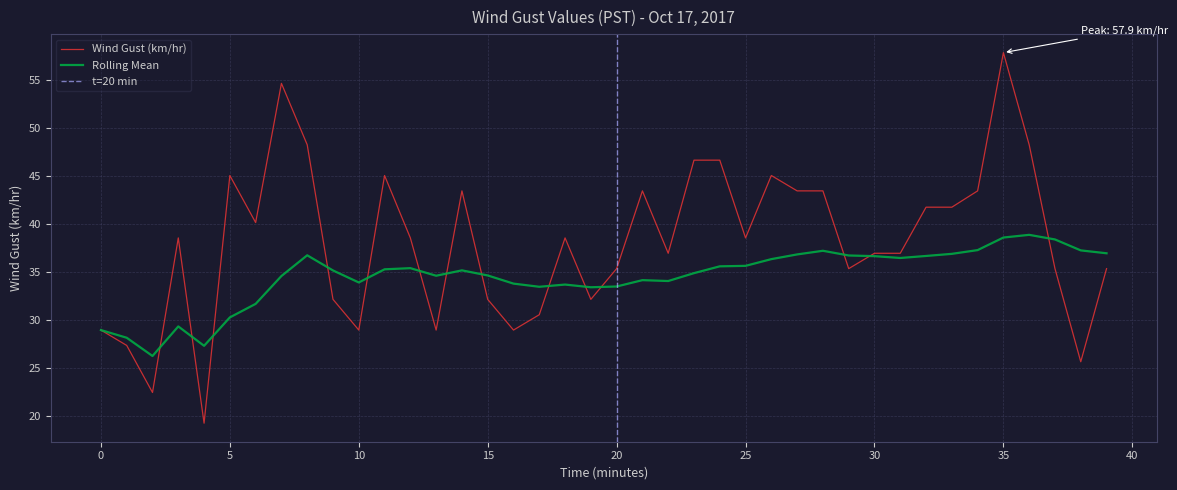

How many values in the Rolling Mean series are below 35?

19